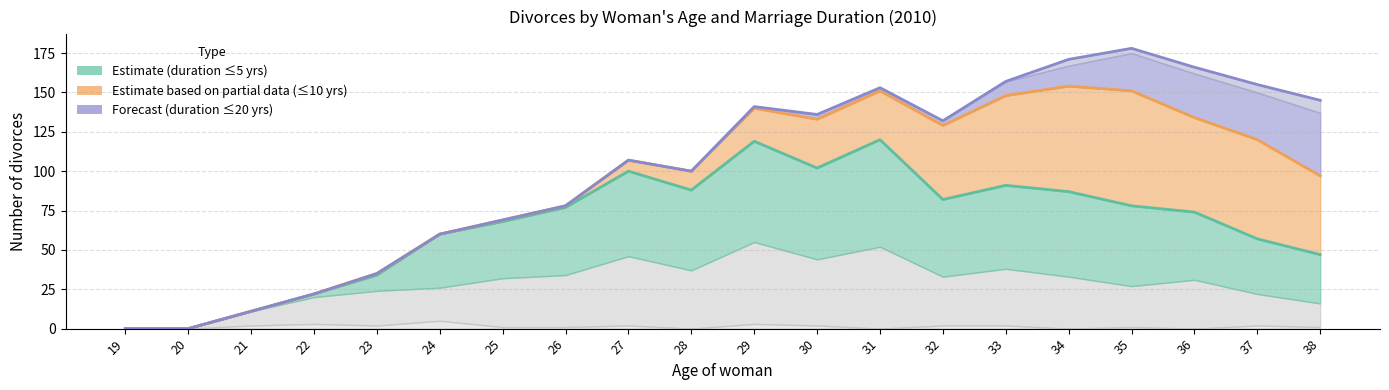

Rank the series by their average value, from highest to lowest.

Forecast (≤20 yrs), Partial data (≤10 yrs), Estimate (≤5 yrs)